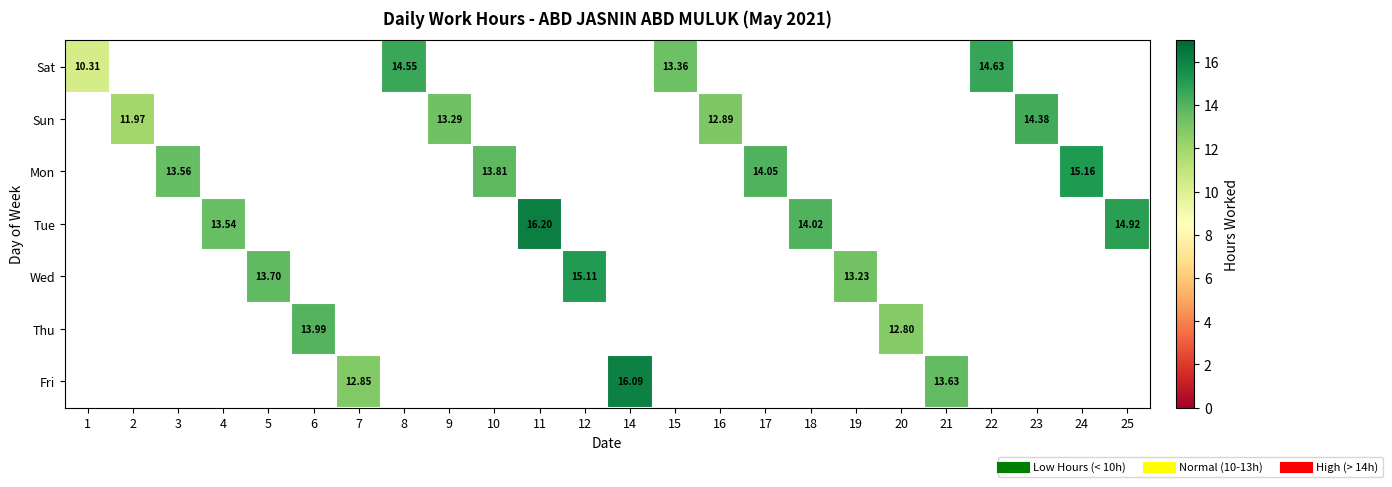

Which category has the lowest value across all series?

1